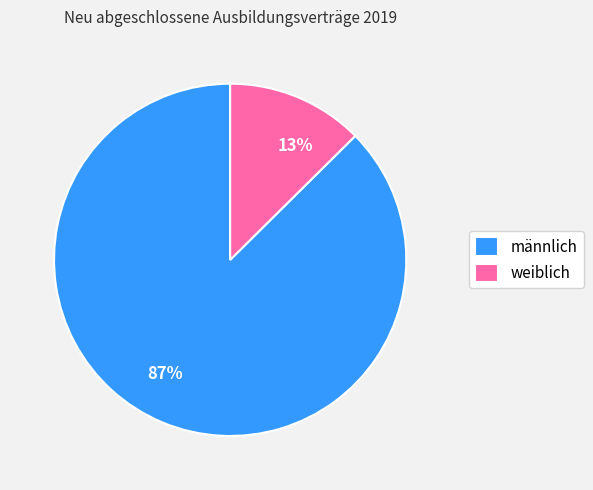

What percentage is the weiblich slice, to the nearest percent?

13%